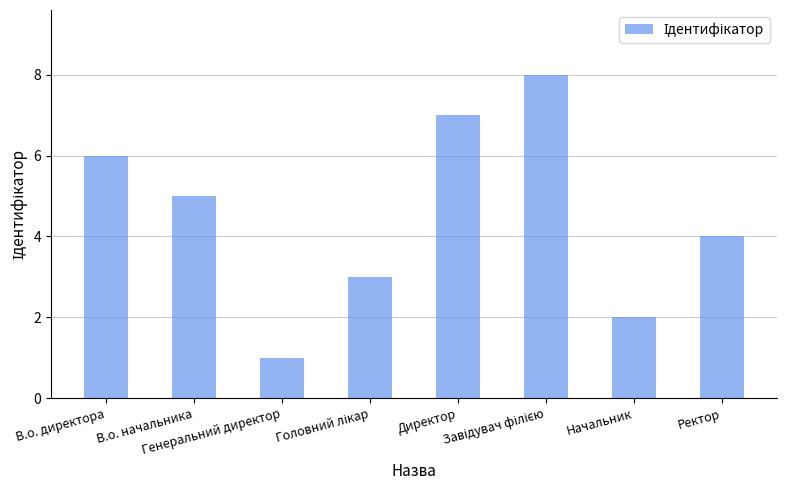

What is the greatest value displayed?

8